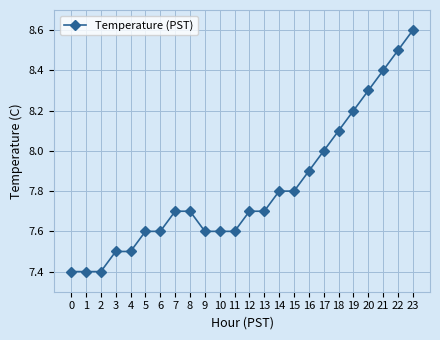

What is the change in value from 5 to 7?

+0.1